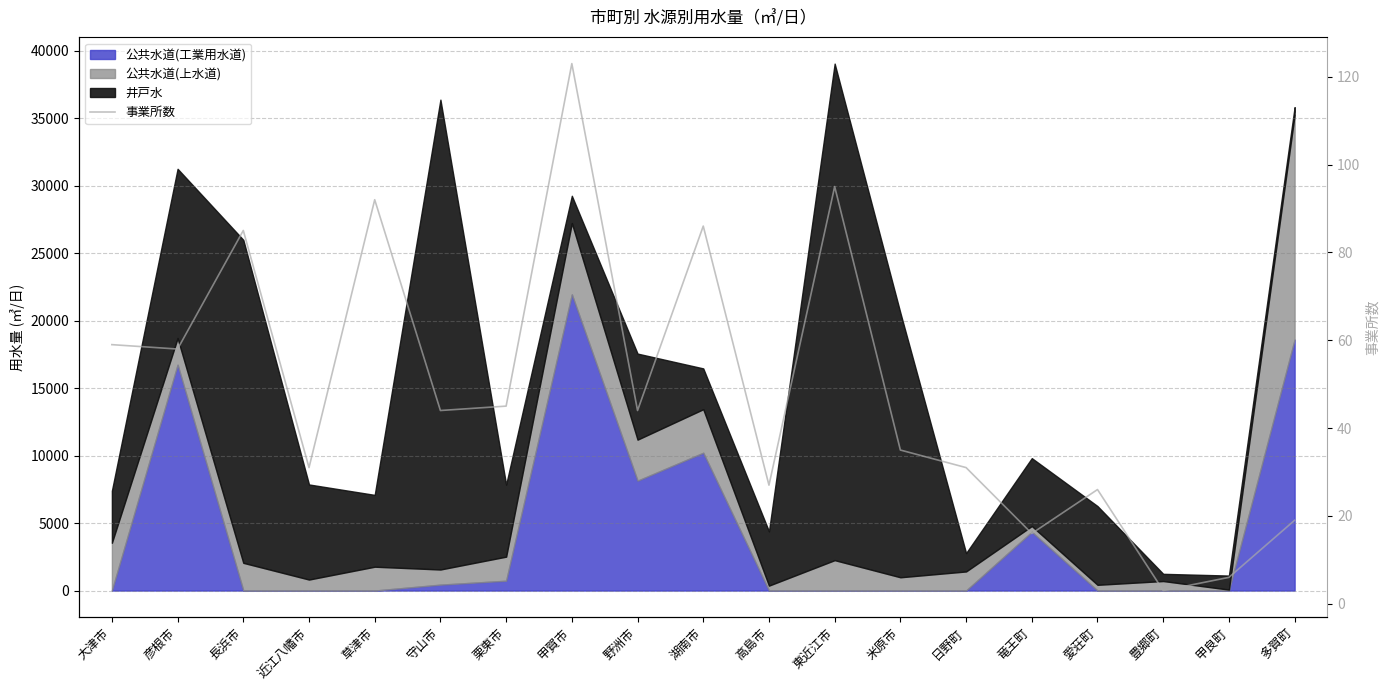

What is the change in value from 近江八幡市 to 草津市?

+61